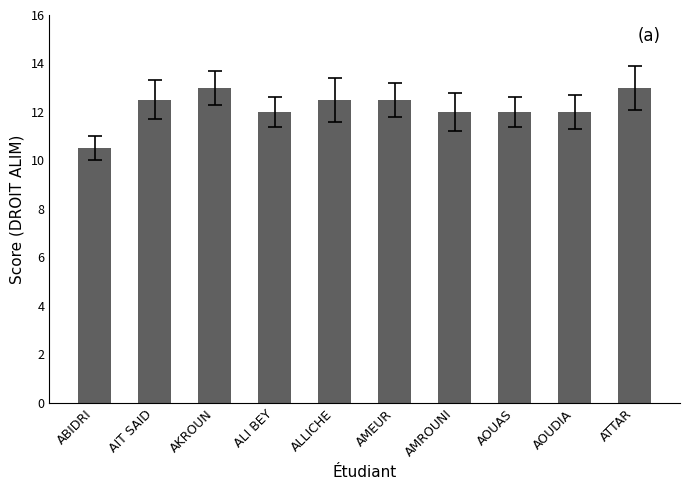

How many data points does each series have?

10